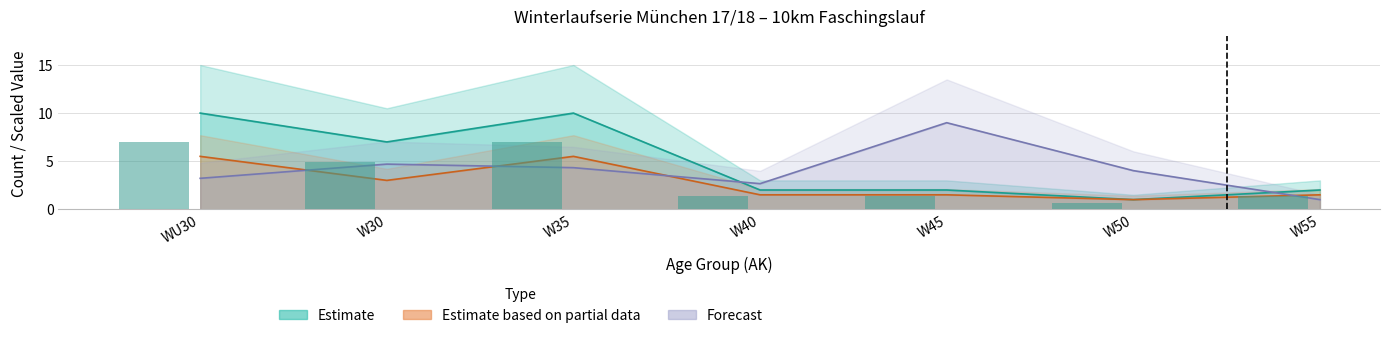

Reading left to right, list all the values displayed in this chart.

Estimate (Count): 10.0	7.0	10.0	2.0	2.0	1.0	2.0
Estimate based on partial data (Avg PlatzAK): 5.5	3.0	5.5	1.5	1.5	1.0	1.5
Forecast (Avg StartNr): 3.2	4.7	4.3	2.7	9.0	4.0	1.0